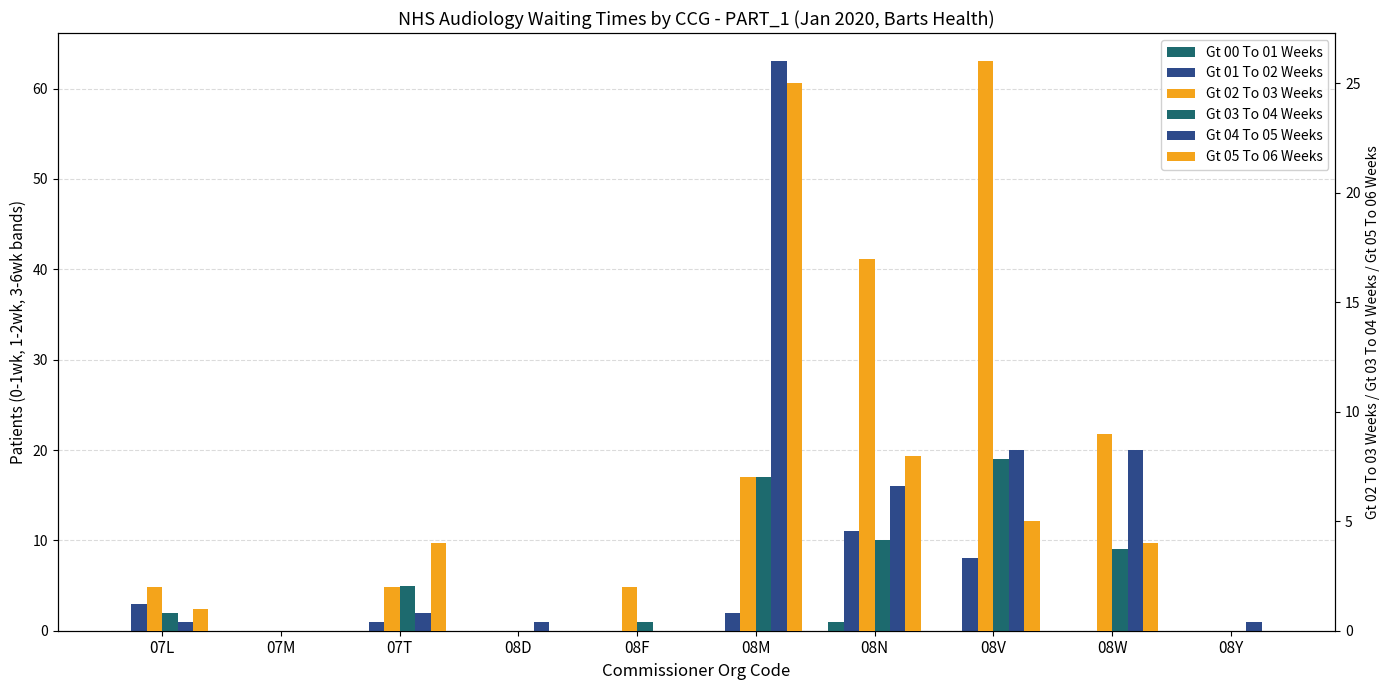

Which has a higher value, 08D or 08F?

08D